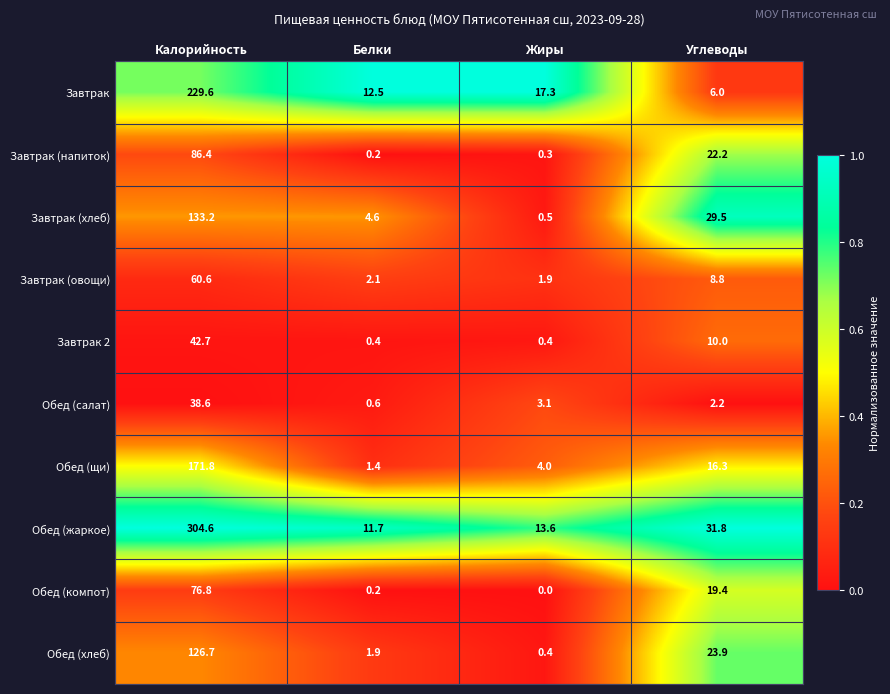

At which label is Завтрак (напиток) closest to 43?

Углеводы